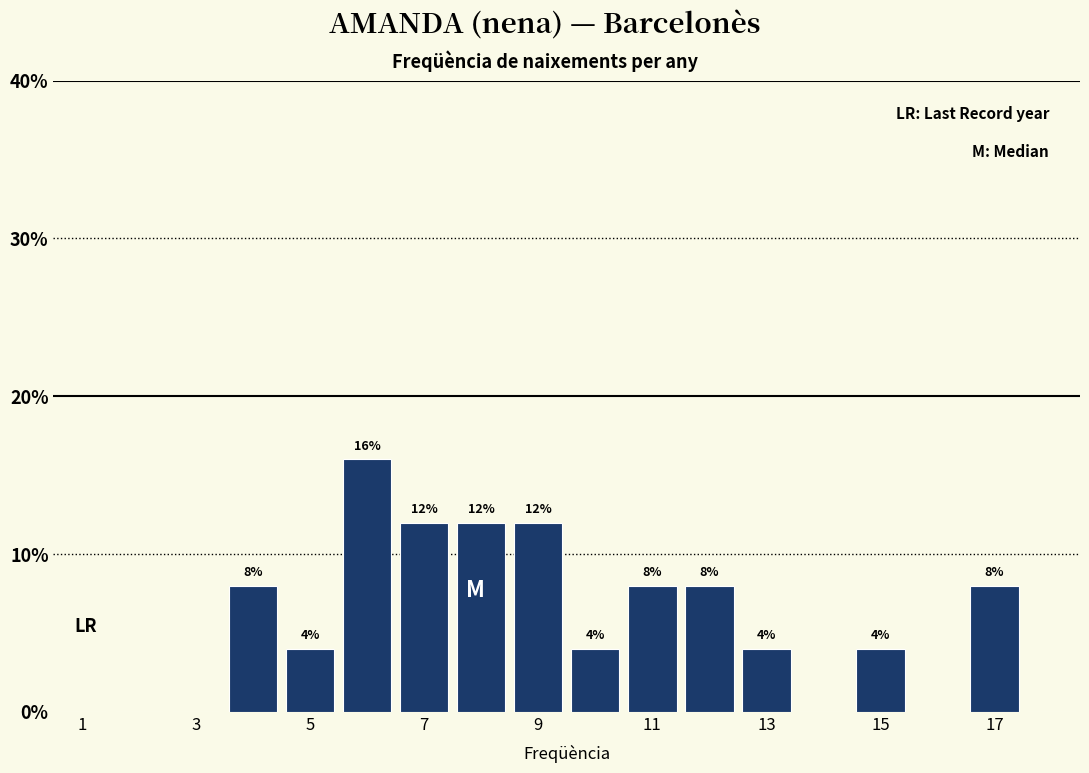

Which range on the x-axis has the tallest bar?

5.5 to 6.5